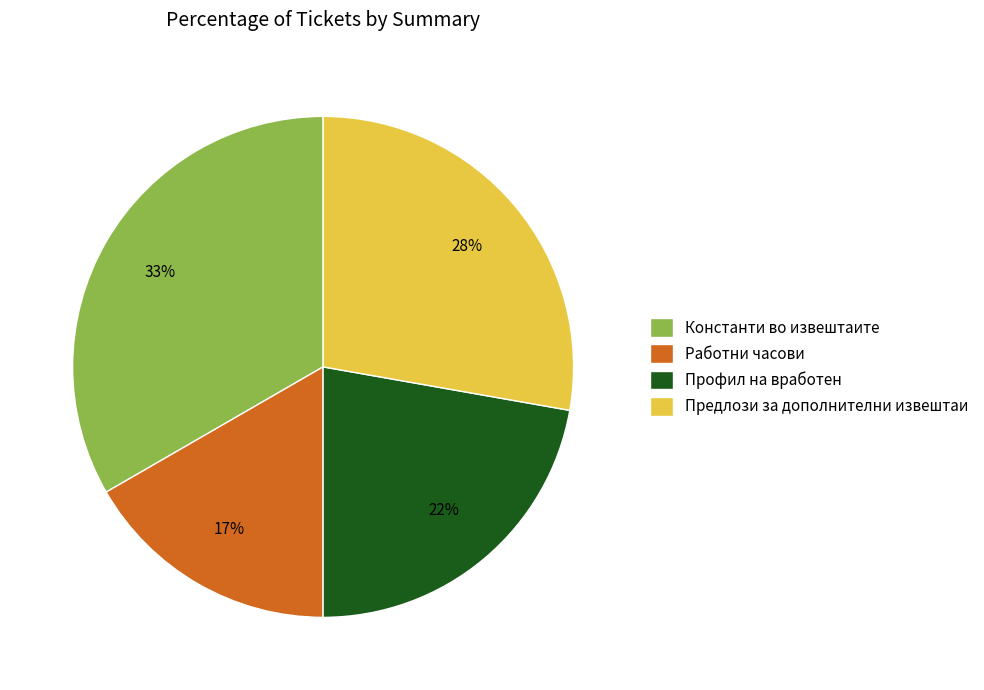

Do Константи во извештаите and Профил на вработен together represent more than half of the pie?

Yes